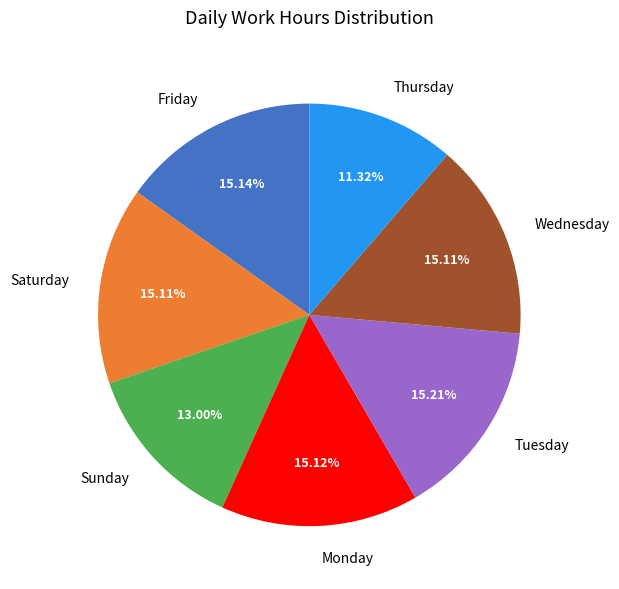

Which category has the smallest portion of the pie?

Thursday